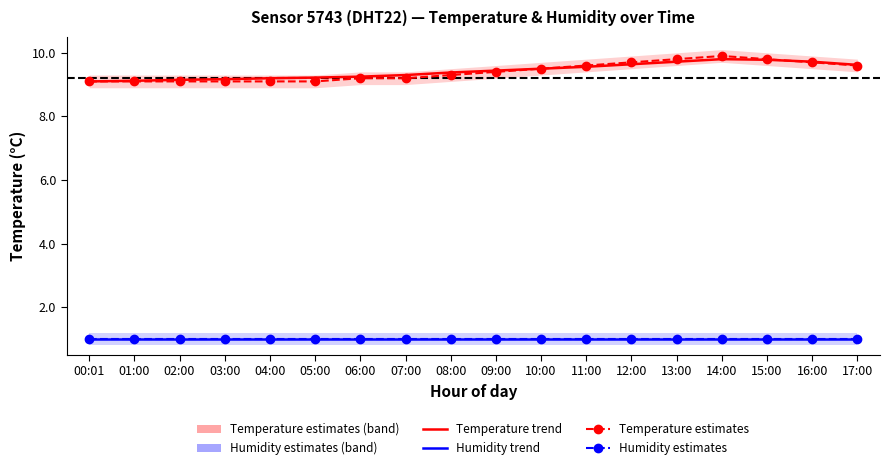

List the series in order of their peak value, lowest first.

Humidity trend, Humidity estimates, Temperature trend, Temperature estimates